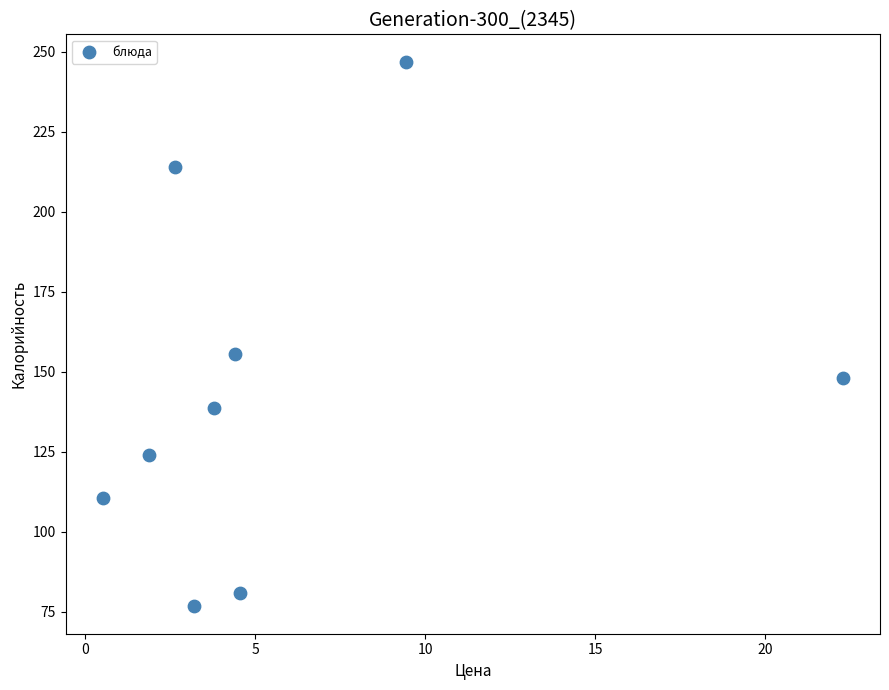

What is the average X value?

5.9